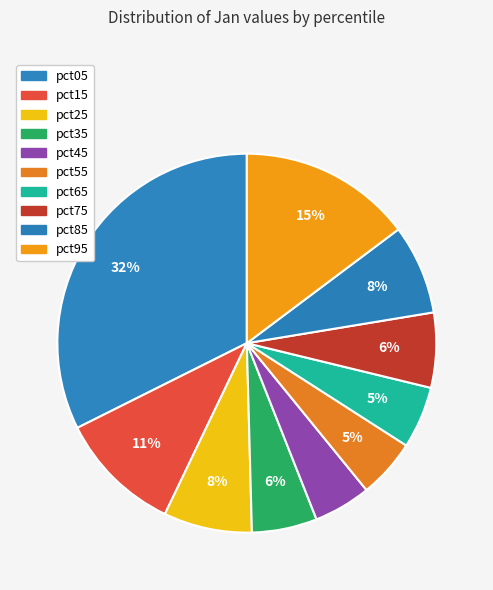

How many segments does this pie chart have?

10